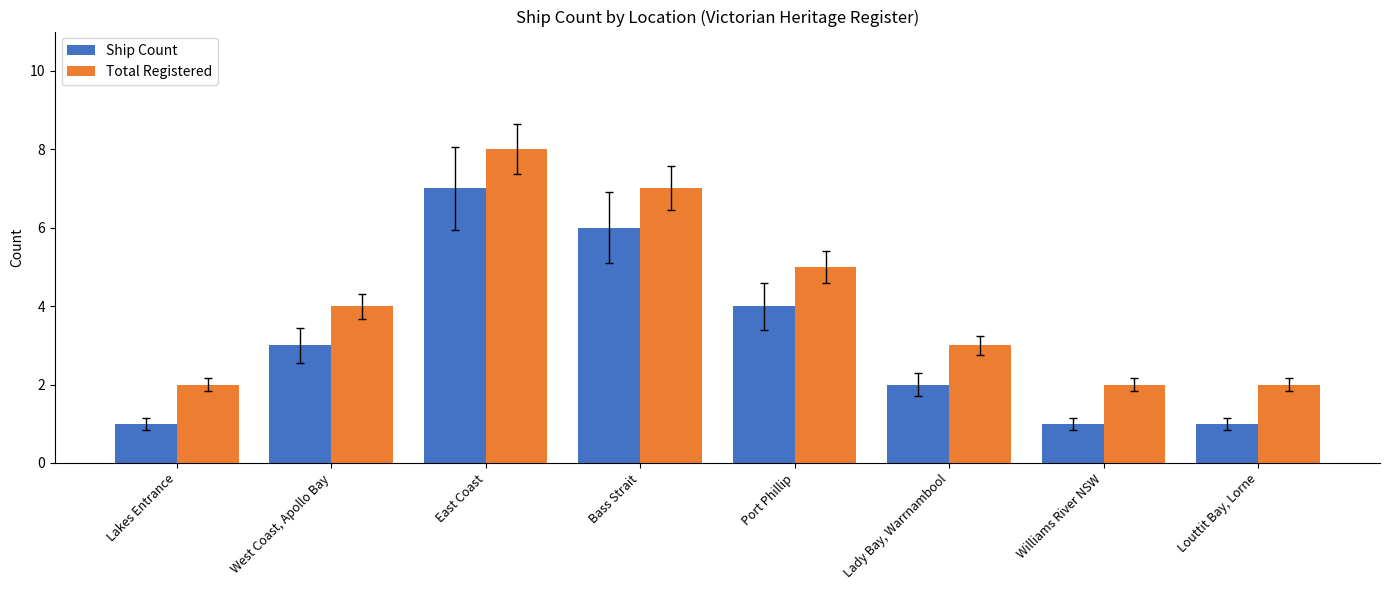

Where is Total Registered nearest to the value 5?

Port Phillip